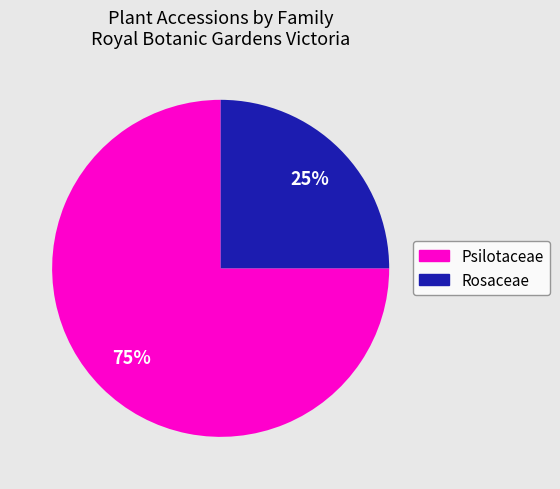

To the nearest percent, what is the difference between the largest and smallest slice percentages?

50%